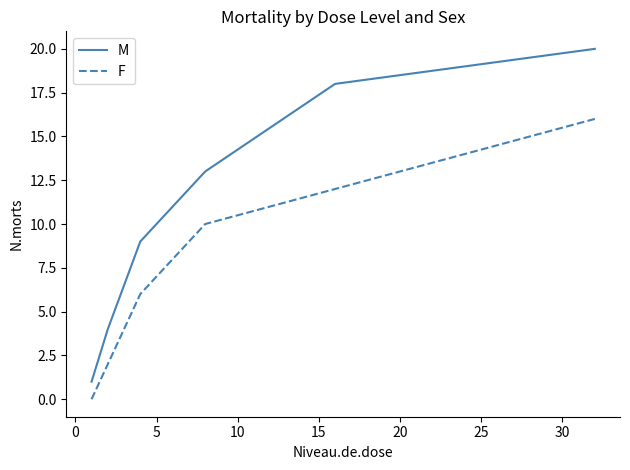

What is the maximum value for M?

20